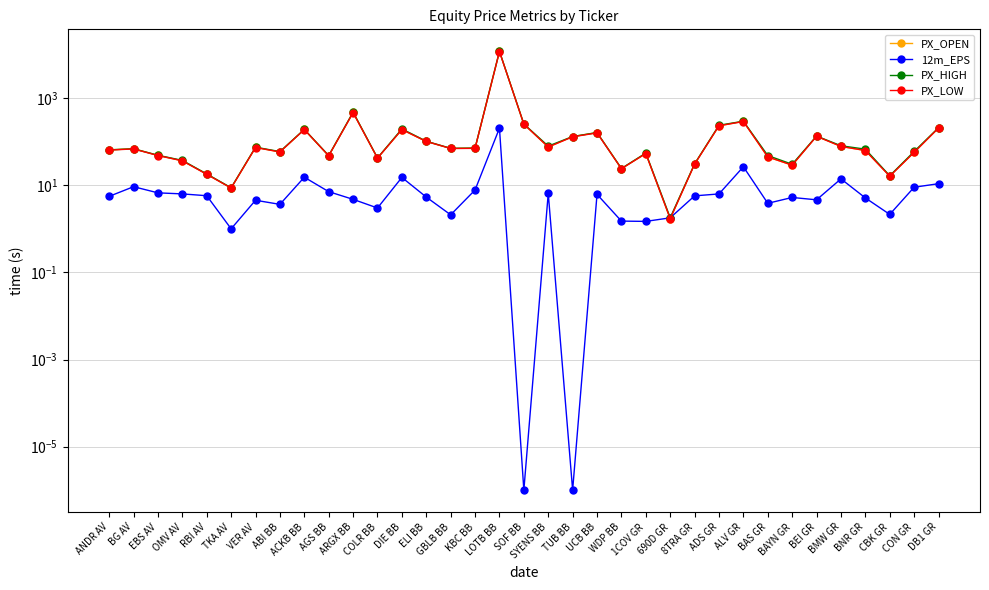

How many data points in PX_LOW are less than 68?

17